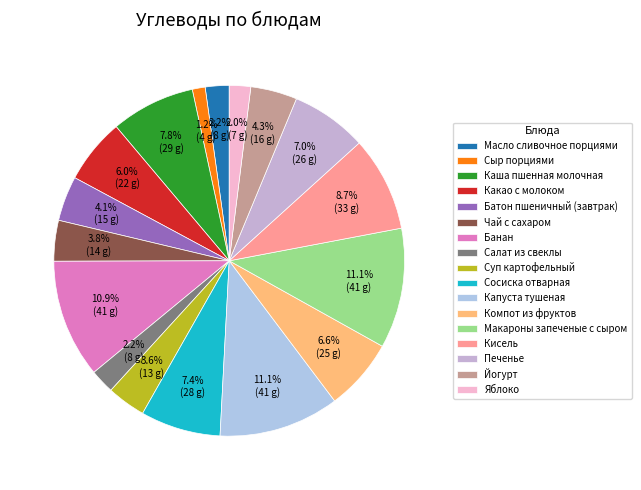

How many slices are in this pie chart?

17